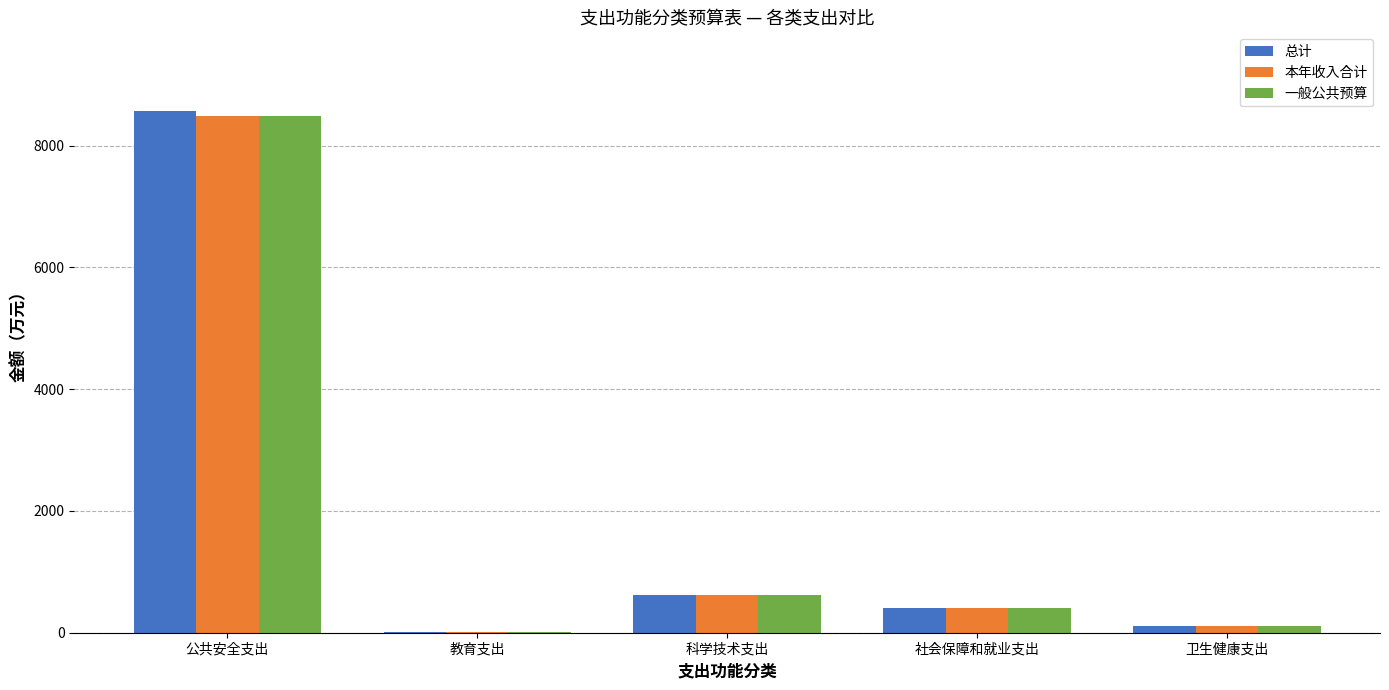

Reading right to left, extract all data points from this chart.

总计: 卫生健康支出=117.5	社会保障和就业支出=411.9	科学技术支出=618.0	教育支出=10.0	公共安全支出=8576.5
本年收入合计: 卫生健康支出=117.5	社会保障和就业支出=411.9	科学技术支出=618.0	教育支出=10.0	公共安全支出=8496.5
一般公共预算: 卫生健康支出=117.5	社会保障和就业支出=411.9	科学技术支出=618.0	教育支出=10.0	公共安全支出=8496.5